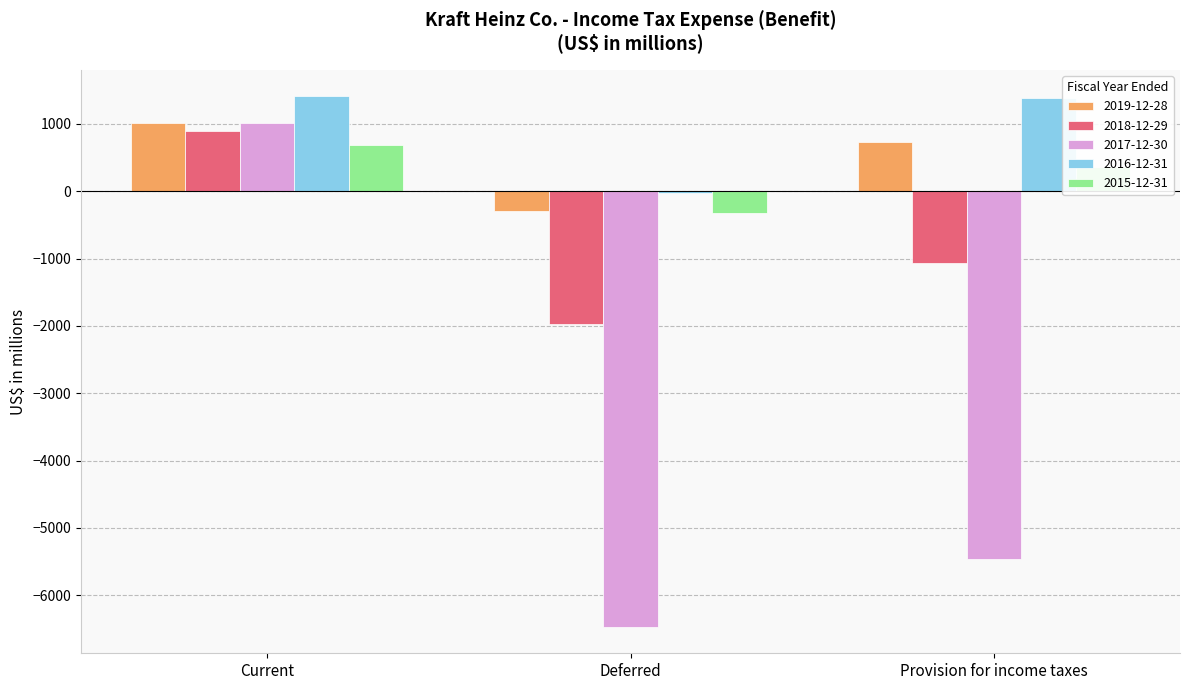

Is the value of 2015-12-31 at Current greater than the value of 2016-12-31 at Deferred?

Yes